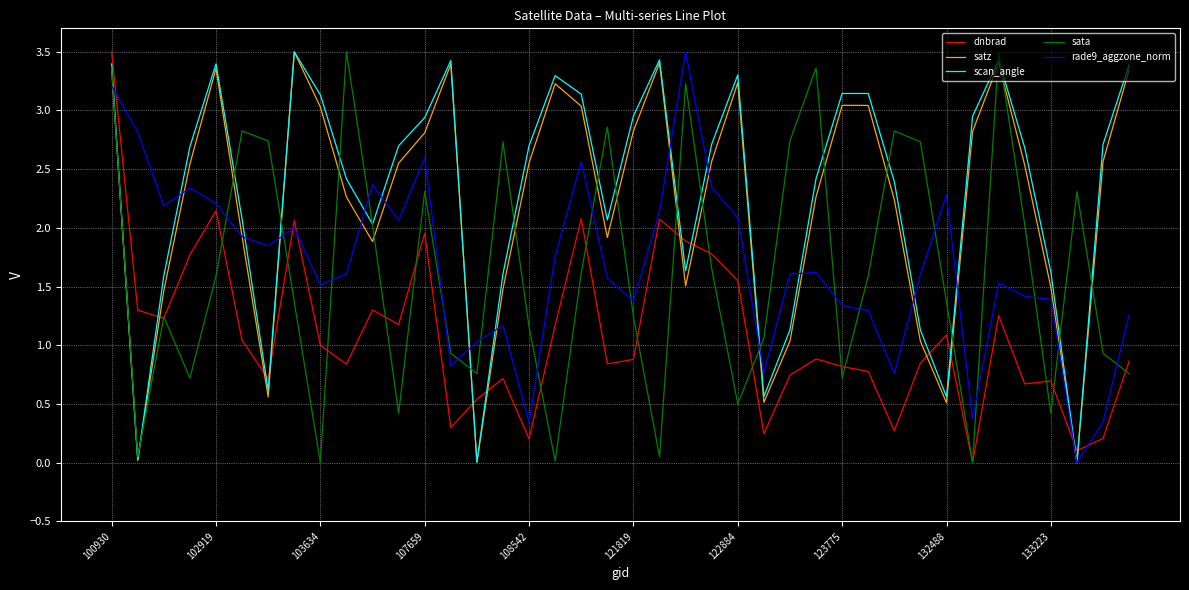

What is the maximum value shown in the chart?

3.5